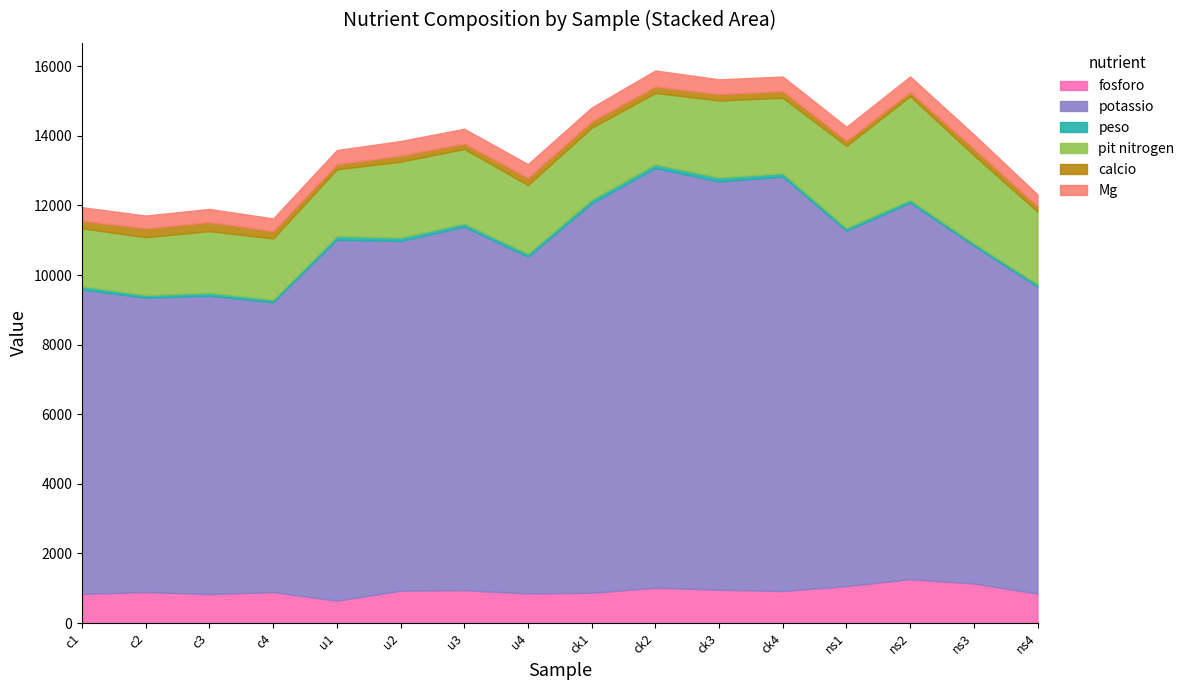

Does the chart have visible grid lines?

No